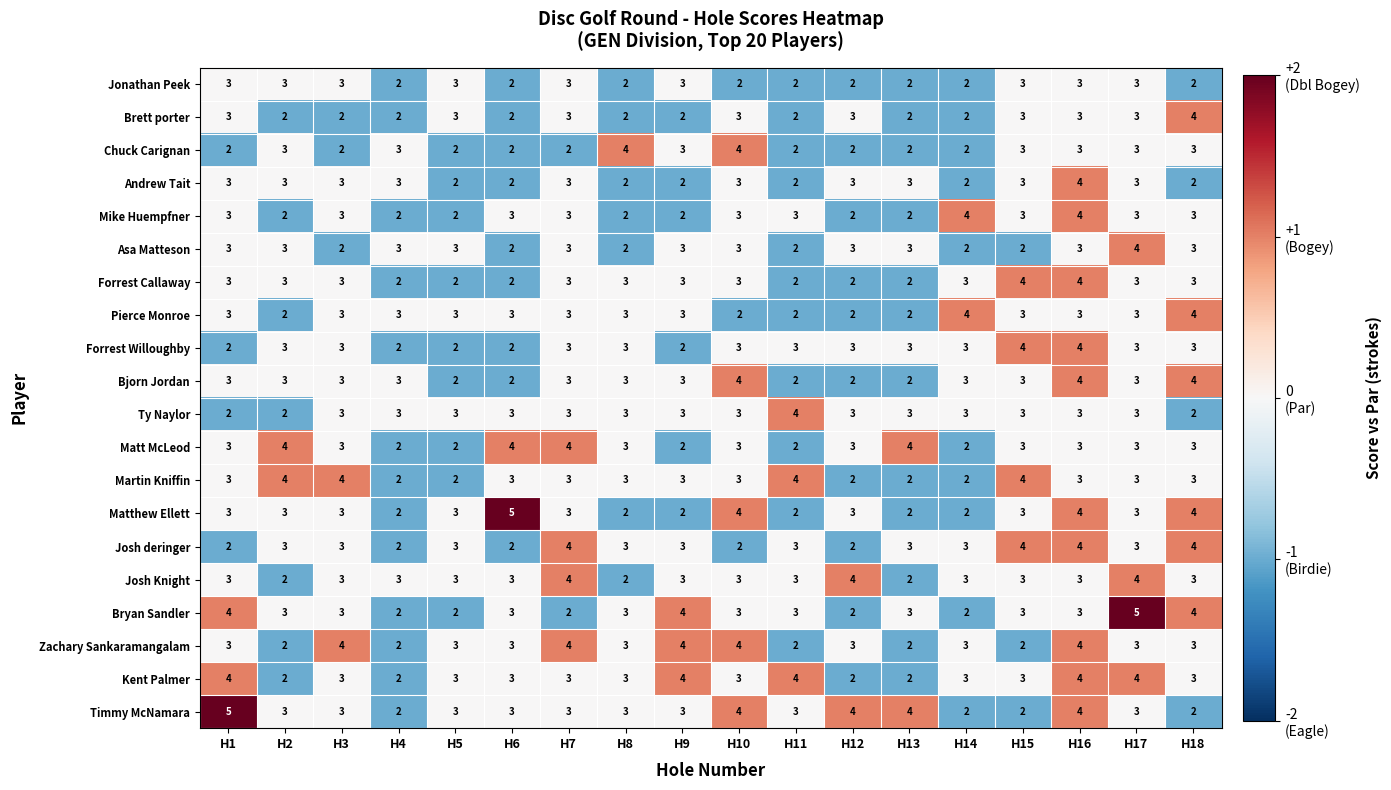

The Martin Kniffin series shows 2 at H8. True or false?

False